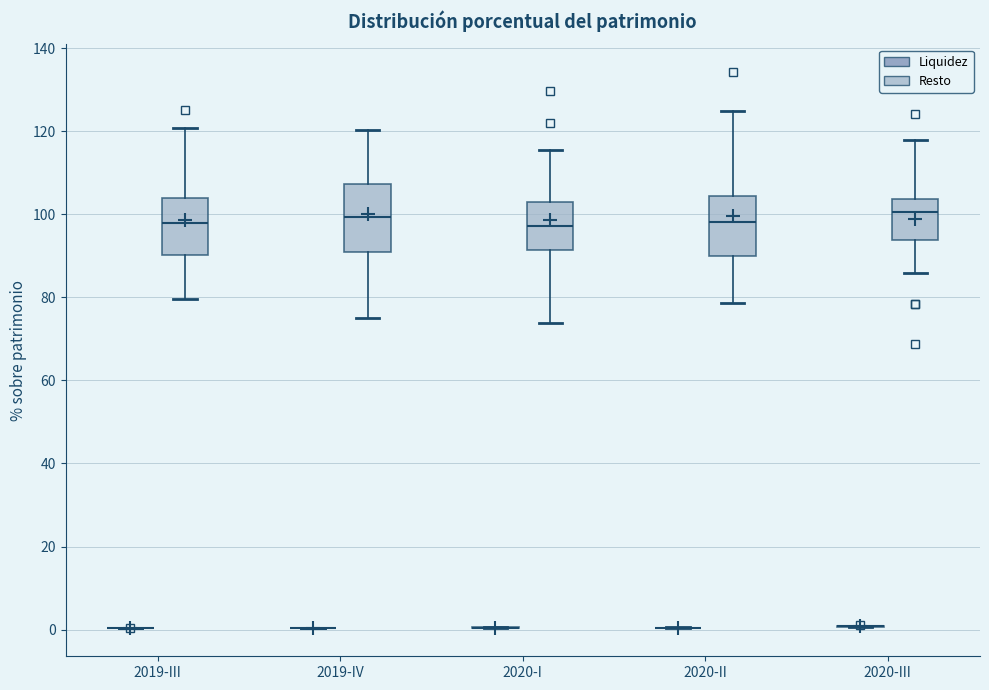

Reading left to right, read every box against the y-axis: the position of its median line, the range the box covers, and the ends of its whiskers. The values are not printed on the chart, so give them approximately, as read against the axis.

2019-III (Liquidez): box collapsed to a line at 0, whiskers 0 to 0
2019-III (Resto): median 98, box 90 to 104, whiskers 80 to 120
2019-IV (Liquidez): box collapsed to a line at 0, whiskers 0 to 0
2019-IV (Resto): median 100, box 90 to 108, whiskers 76 to 120
2020-I (Liquidez): box collapsed to a line at 0, whiskers 0 to 0
2020-I (Resto): median 98, box 92 to 104, whiskers 74 to 116
2020-II (Liquidez): box collapsed to a line at 0, whiskers 0 to 0
2020-II (Resto): median 98, box 90 to 104, whiskers 78 to 124
2020-III (Liquidez): box collapsed to a line at 0, whiskers 0 to 0
2020-III (Resto): median 100, box 94 to 104, whiskers 86 to 118